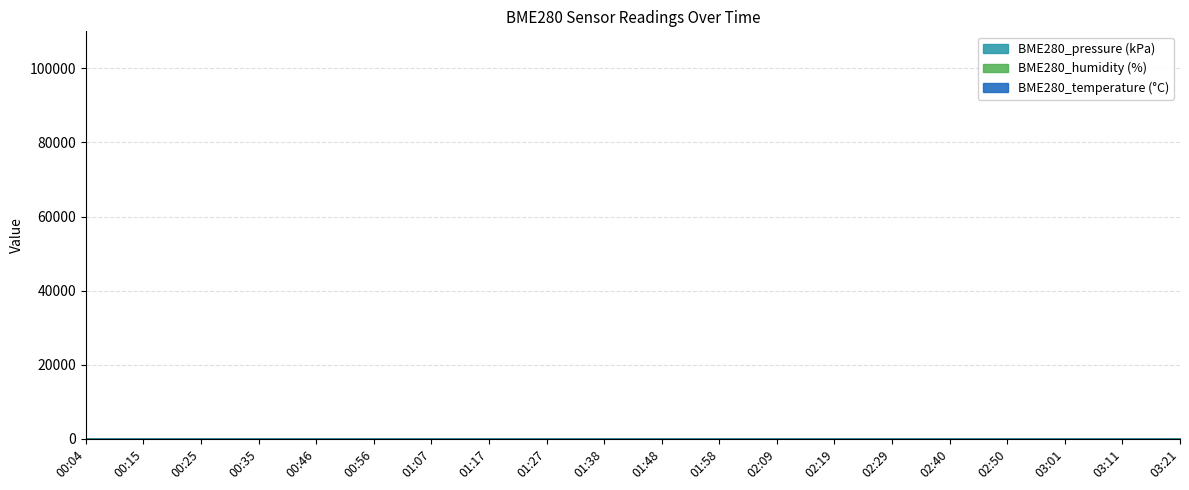

What is the average value of the BME280_humidity series?

71.3